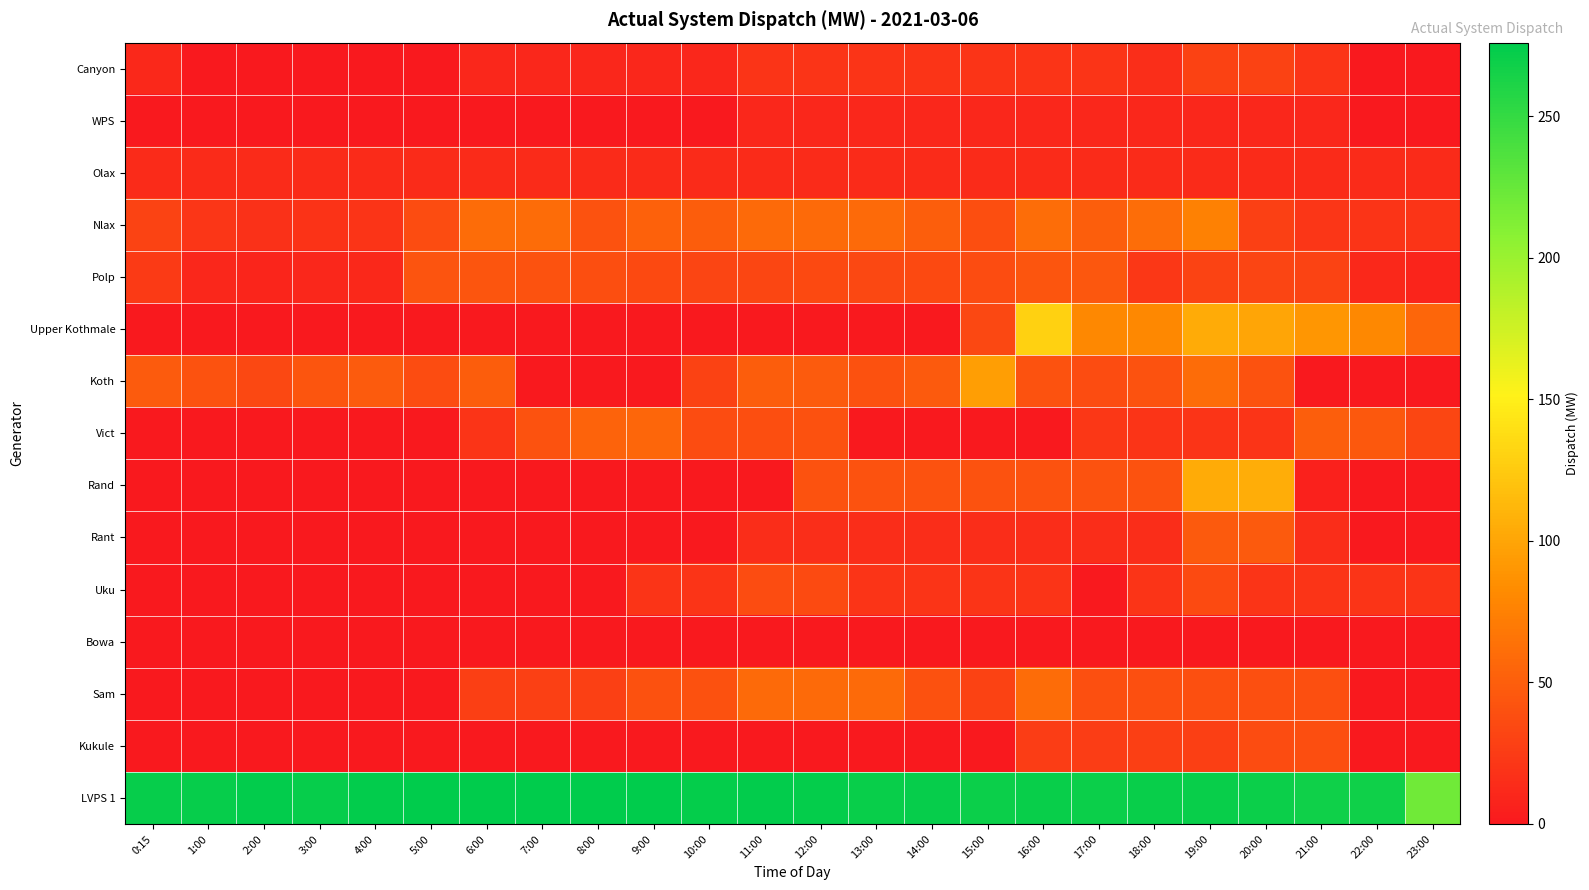

Count the number of data series in this chart.

15